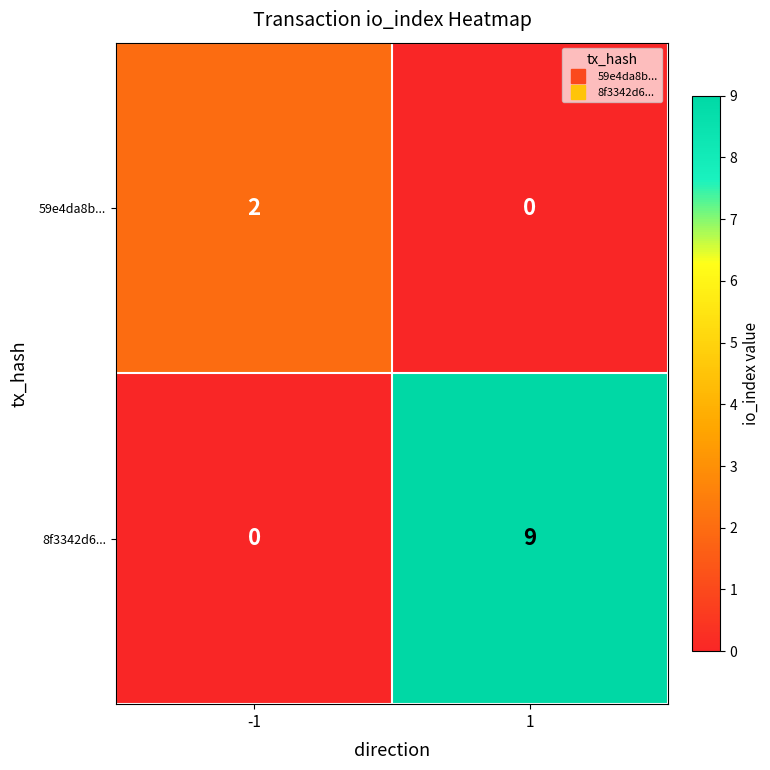

Reading right to left, extract all data points from this chart.

59e4da8b...: 1=0	-1=2
8f3342d6...: 1=9	-1=0